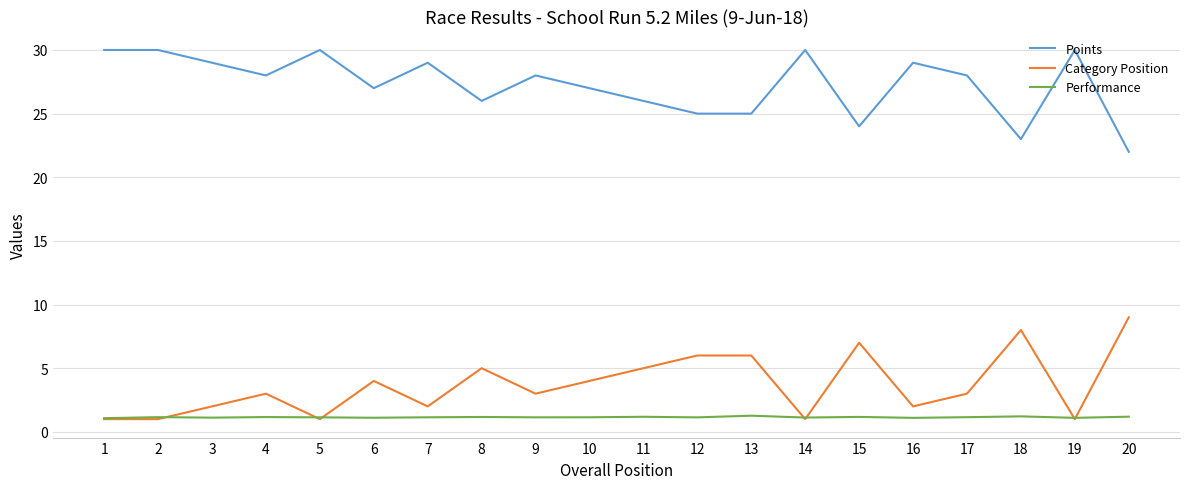

Does the chart have visible grid lines?

Yes